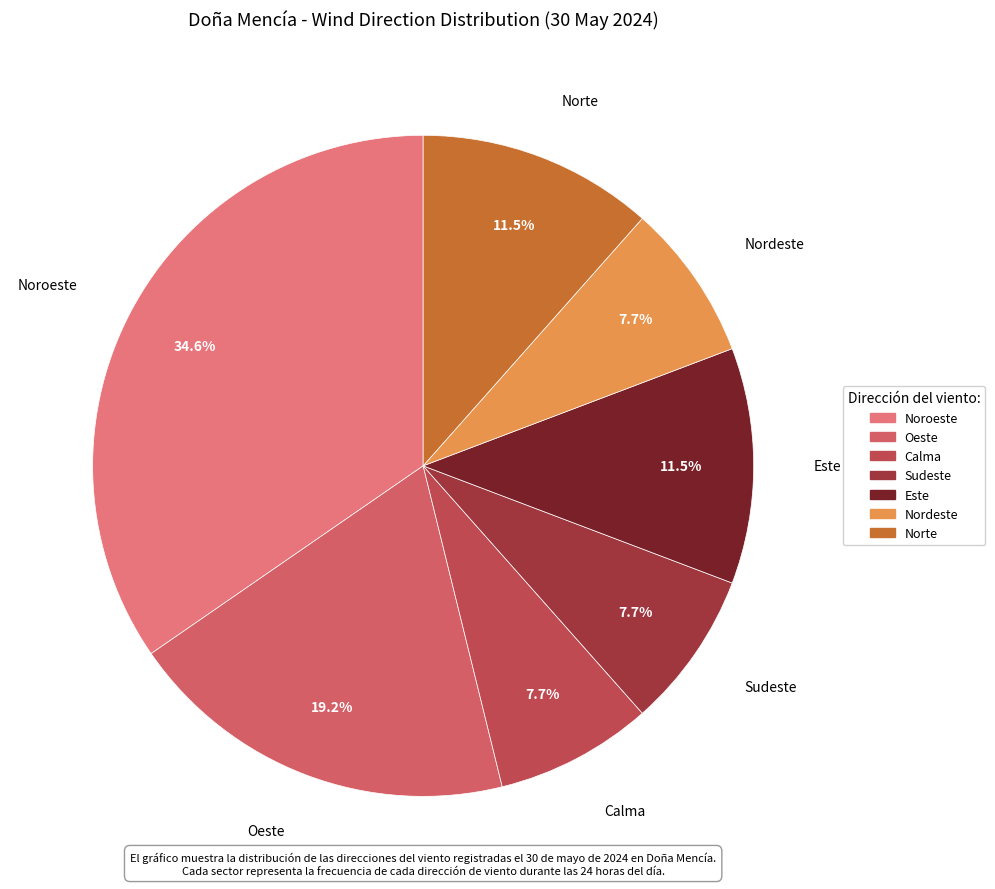

Count the number of slices in the pie.

7